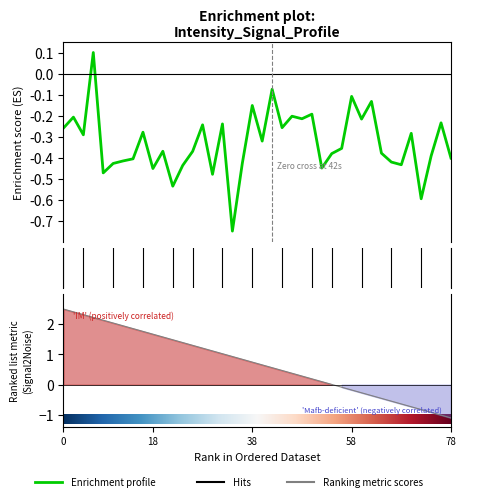

How many points are lower than both their immediate neighbors (excluding endpoints)?

13